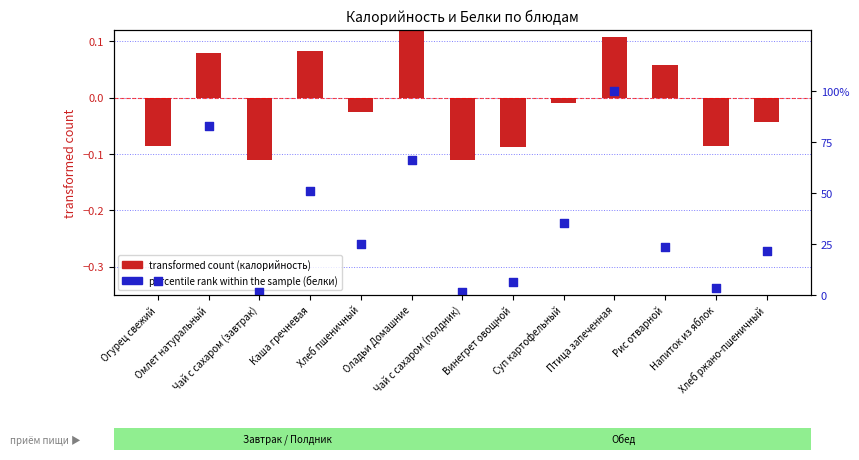

At which category is the sum across all series the highest?

Птица запеченная